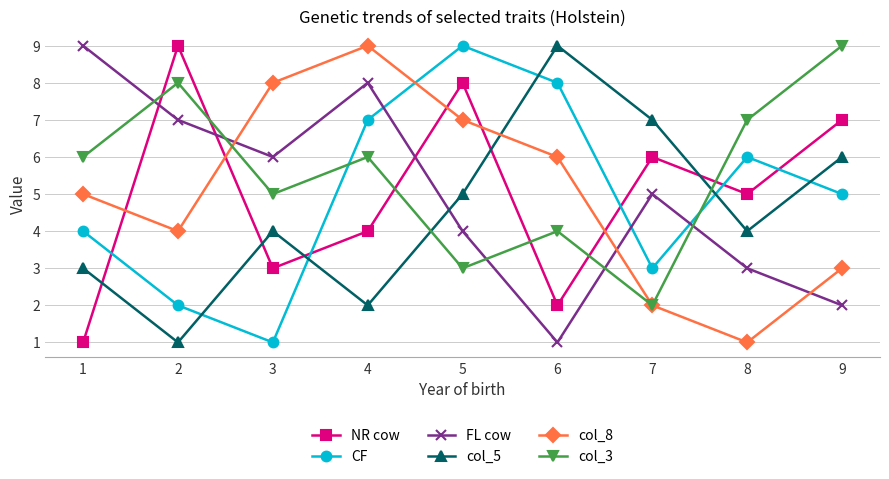

At which category does col_3 reach its first local valley?

3